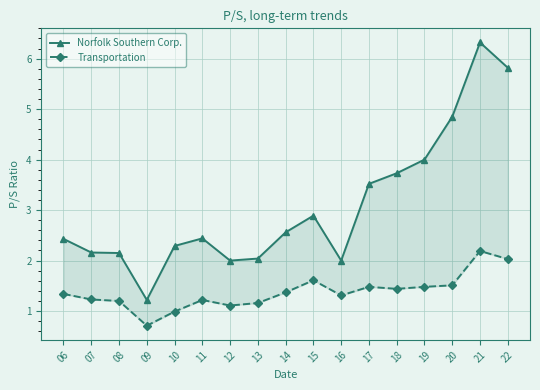

What is the total value across all series at 06?

3.8